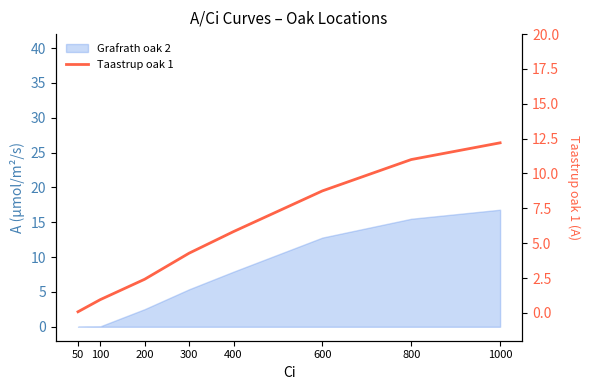

At which label does the data first exceed 5?

400